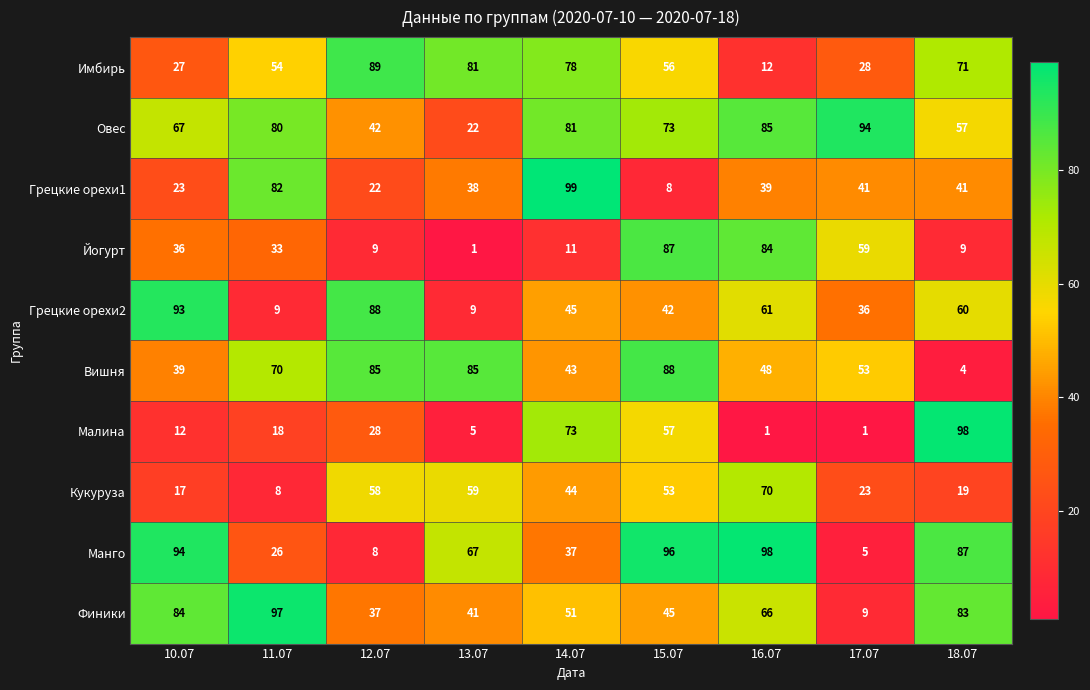

Which category has the highest value in the Грецкие орехи2 series?

10.07